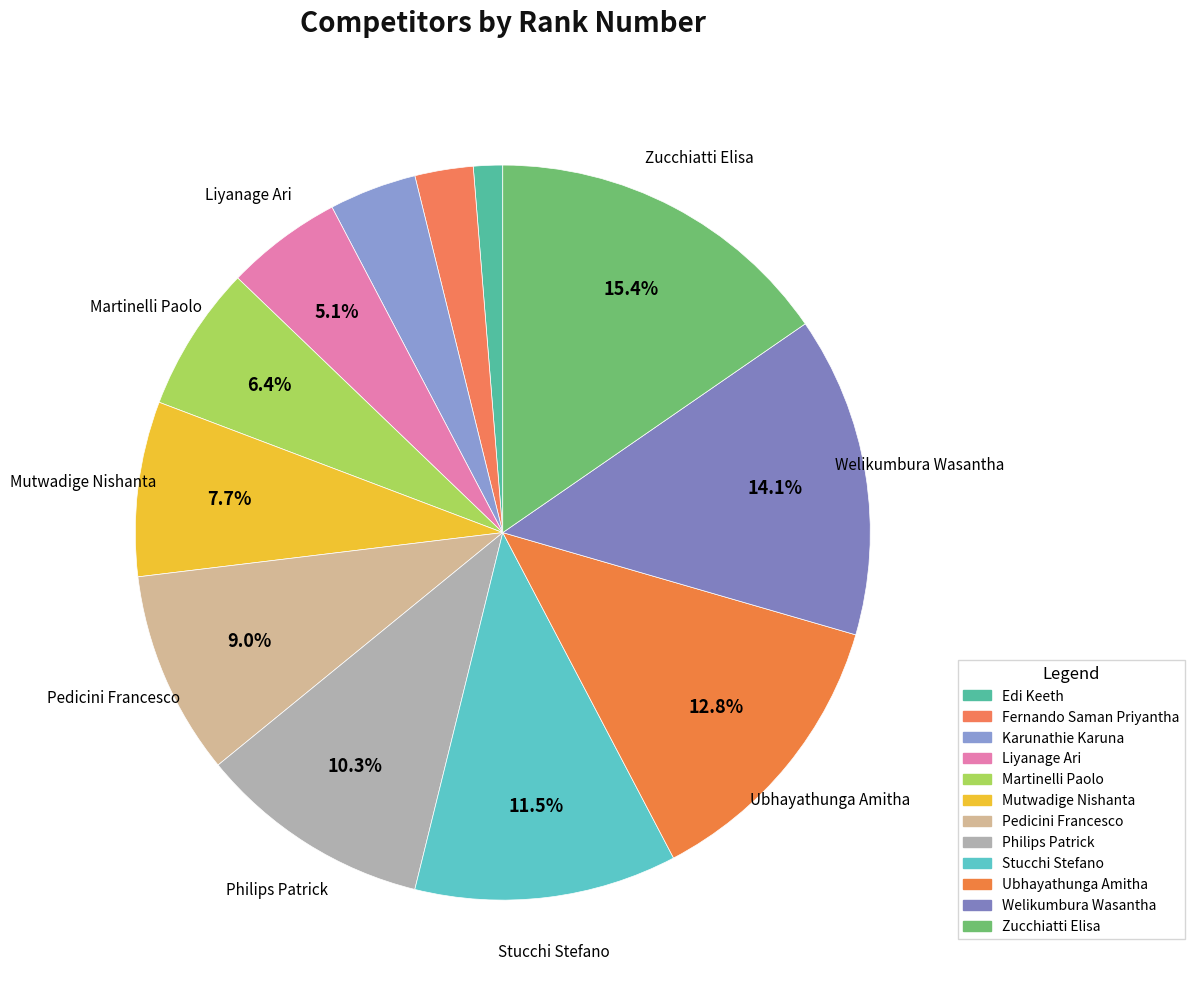

How many segments does this pie chart have?

12